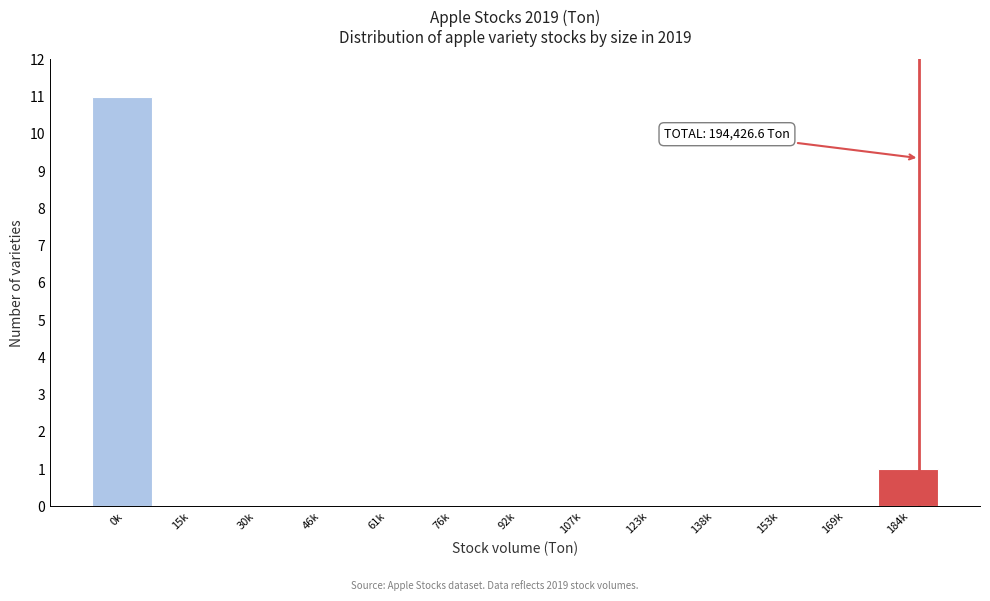

Reading left to right, extract all data points from this chart.

0k=11	15k=0	30k=0	46k=0	61k=0	76k=0	92k=0	107k=0	123k=0	138k=0	153k=0	169k=0	184k=1